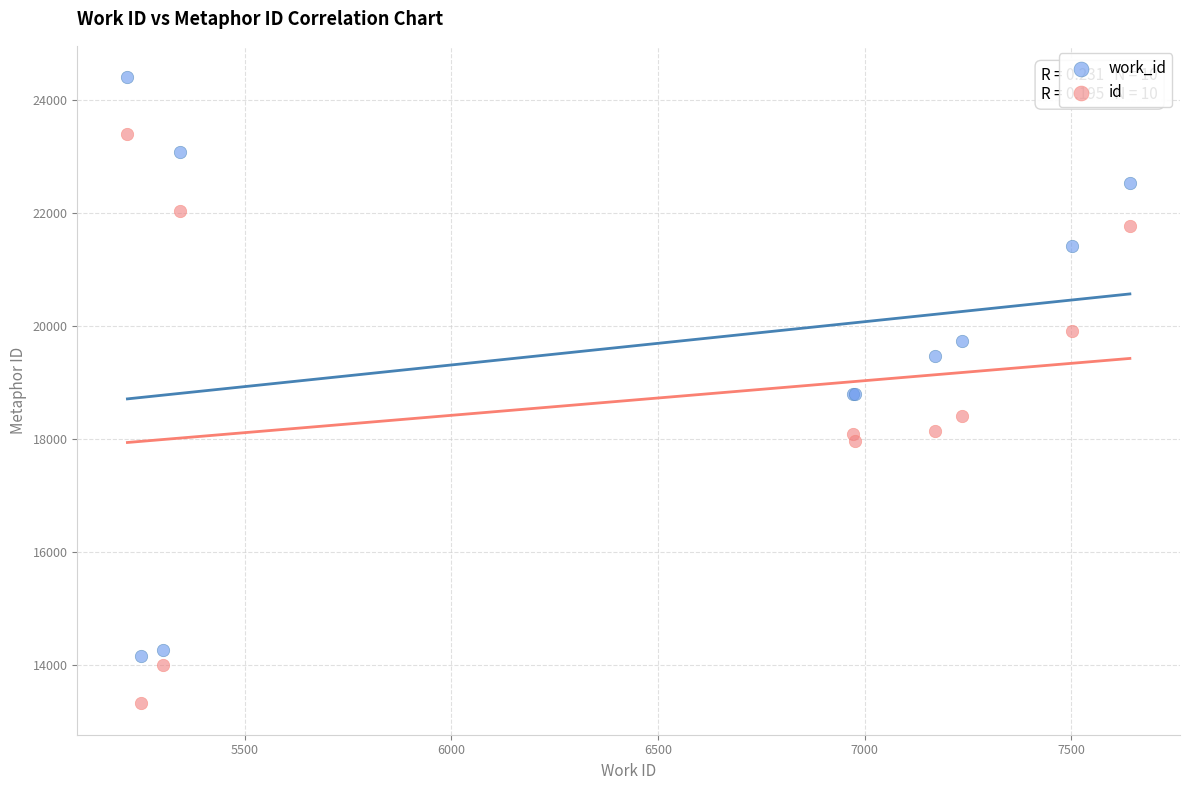

What are all the series names shown in the legend?

work_id, id